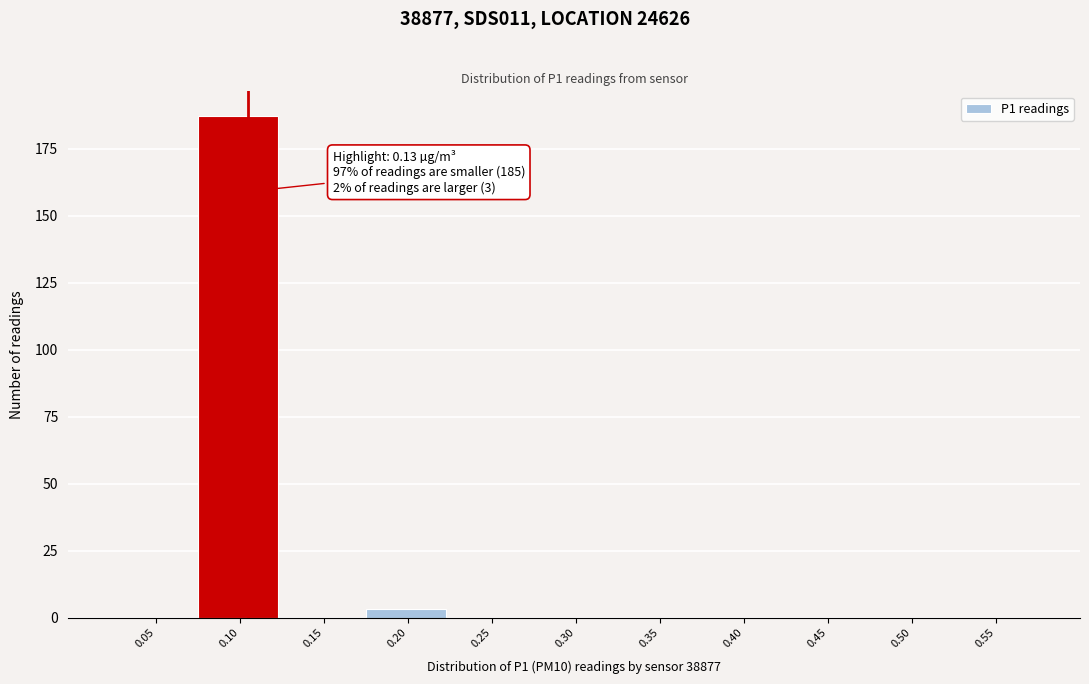

Reading left to right, what are all the values shown in this chart?

0.05=0	0.10=187	0.15=0	0.20=3	0.25=0	0.30=0	0.35=0	0.40=0	0.45=0	0.50=0	0.55=0